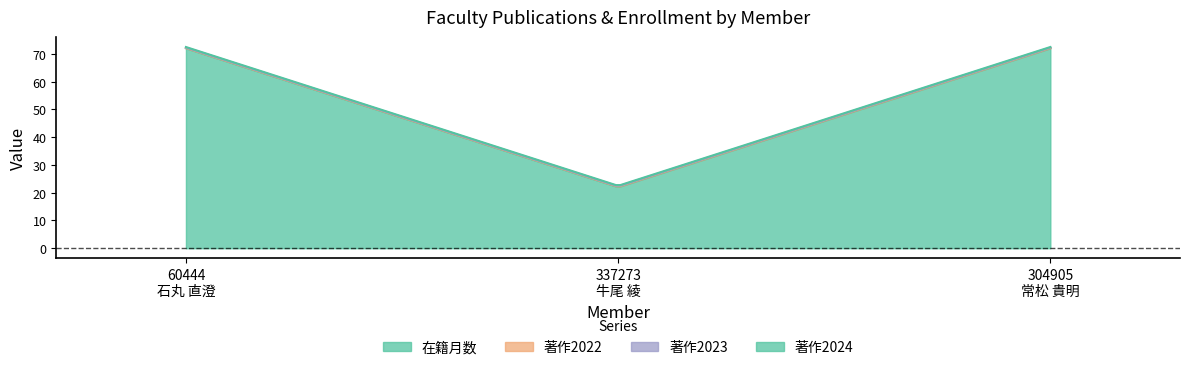

Reading right to left, extract all data points from this chart.

在籍月数: 72	22	72
著作2022: 0	0	0
著作2023: 0	0	0
著作2024: 0	0	0